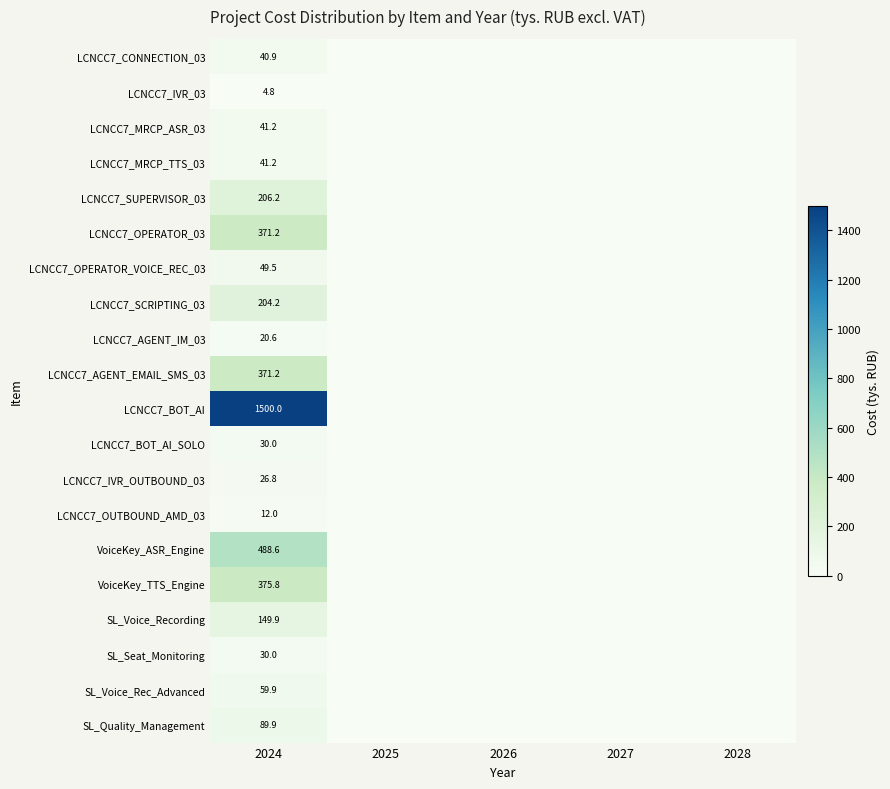

Is it true that SL_Voice_Recording equals 149.9 at 2024?

True